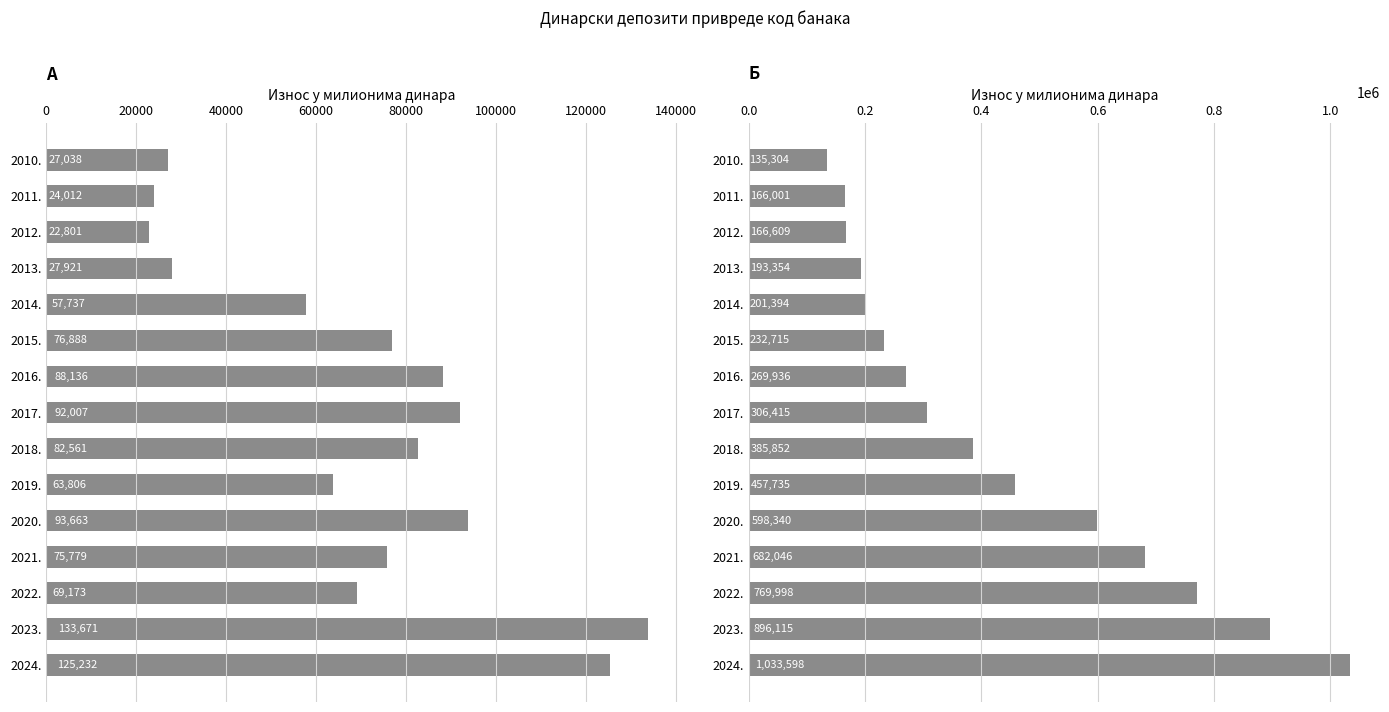

What is the total value across all series at 2011.?

190013.9